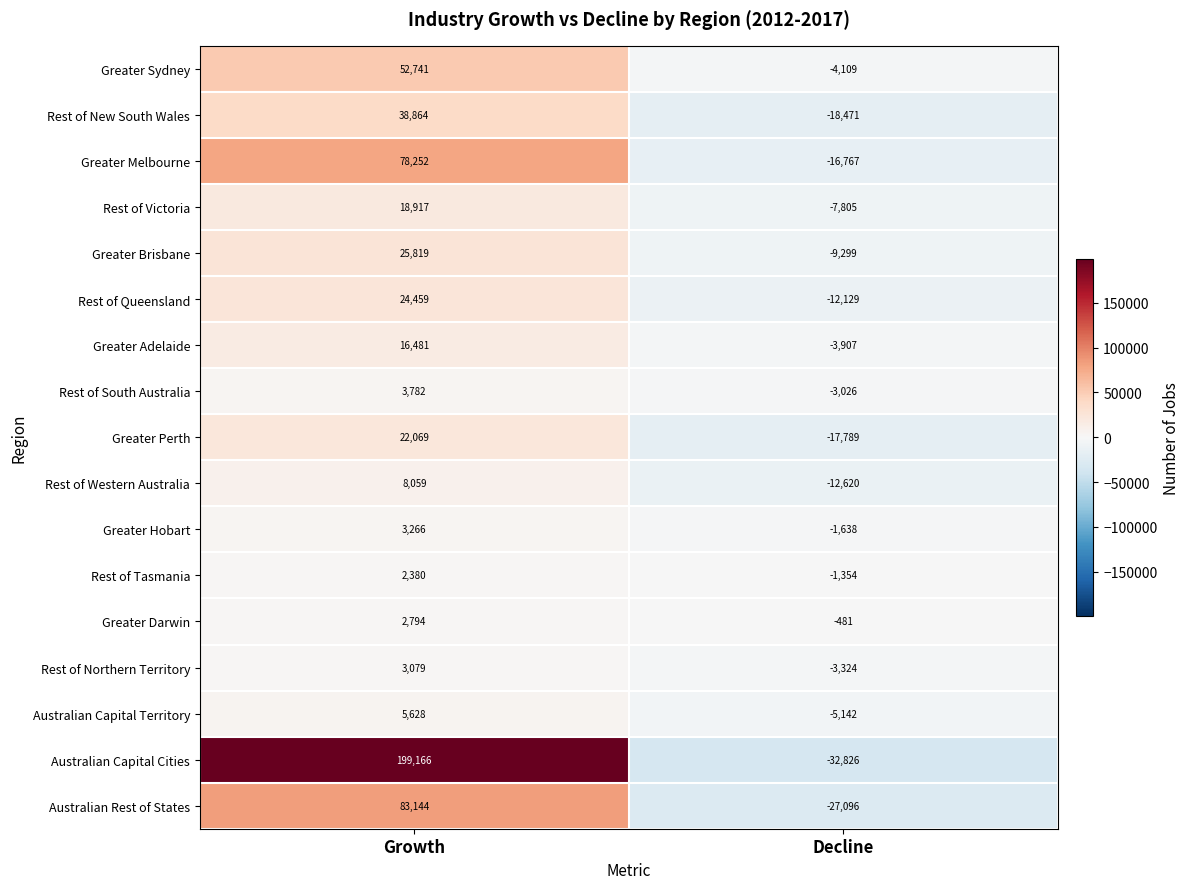

How many distinct data groups are displayed?

17